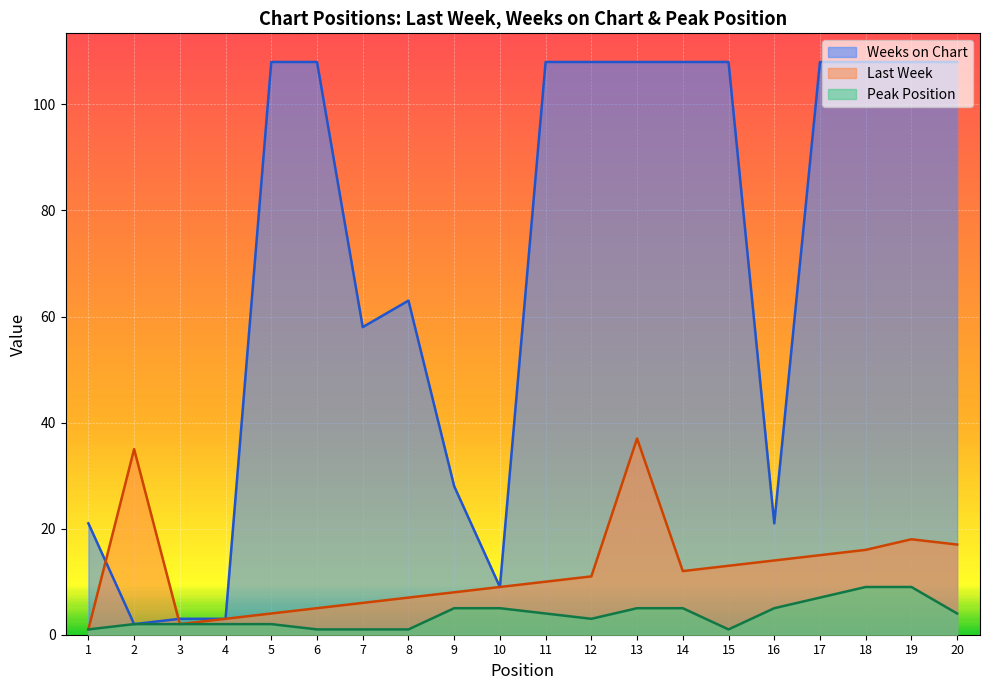

What is the approximate value of Weeks on Chart at 8, to the nearest 50?

50